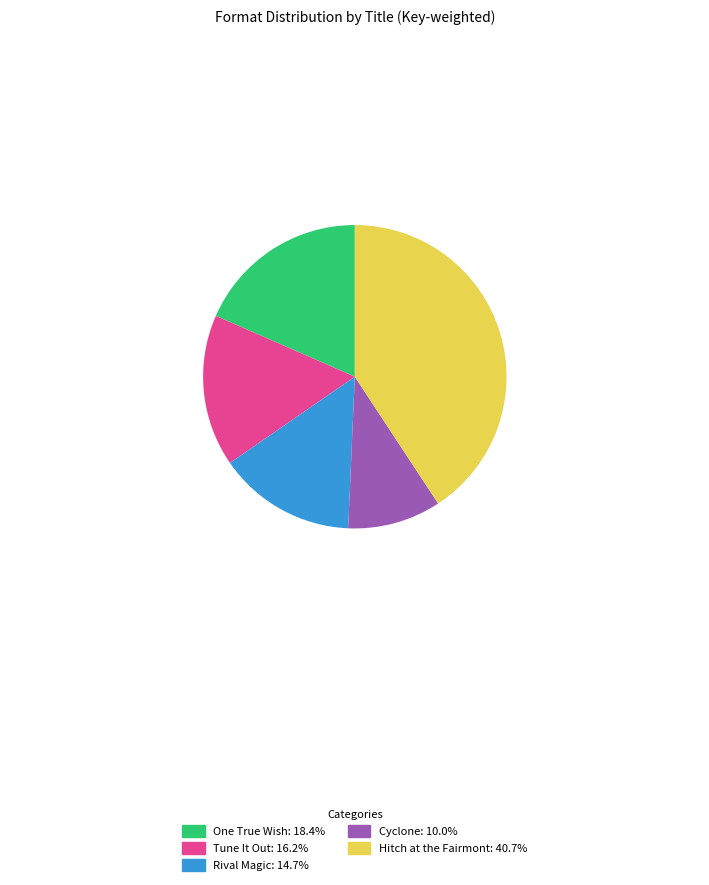

Is there a majority slice in this chart?

No